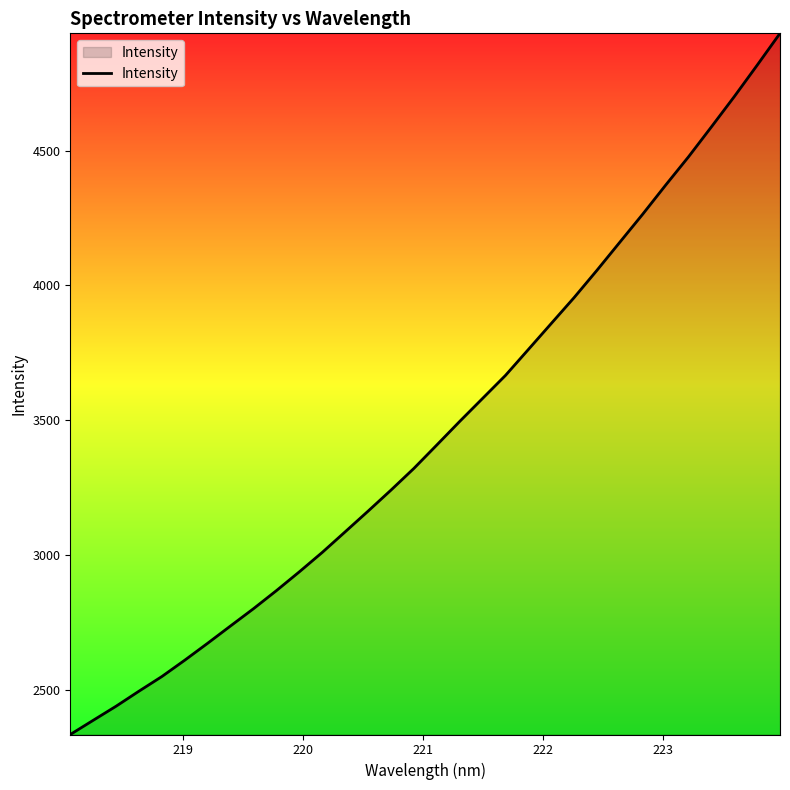

What is the difference between the maximum and minimum values?

2598.5